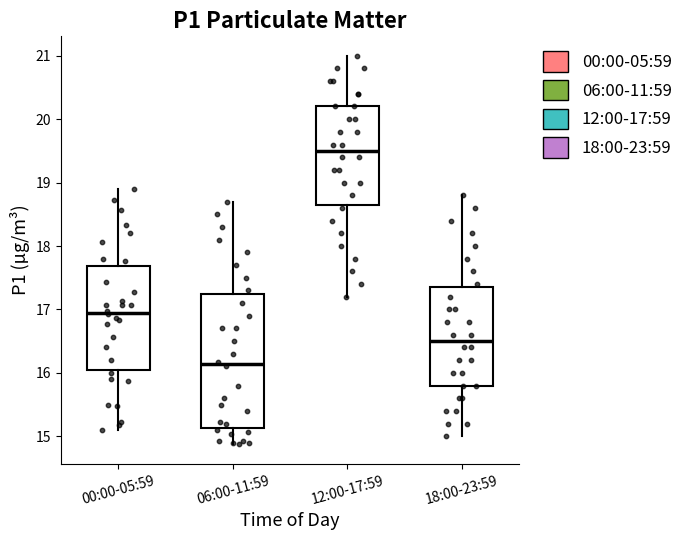

Which box's median line is the highest?

12:00-17:59